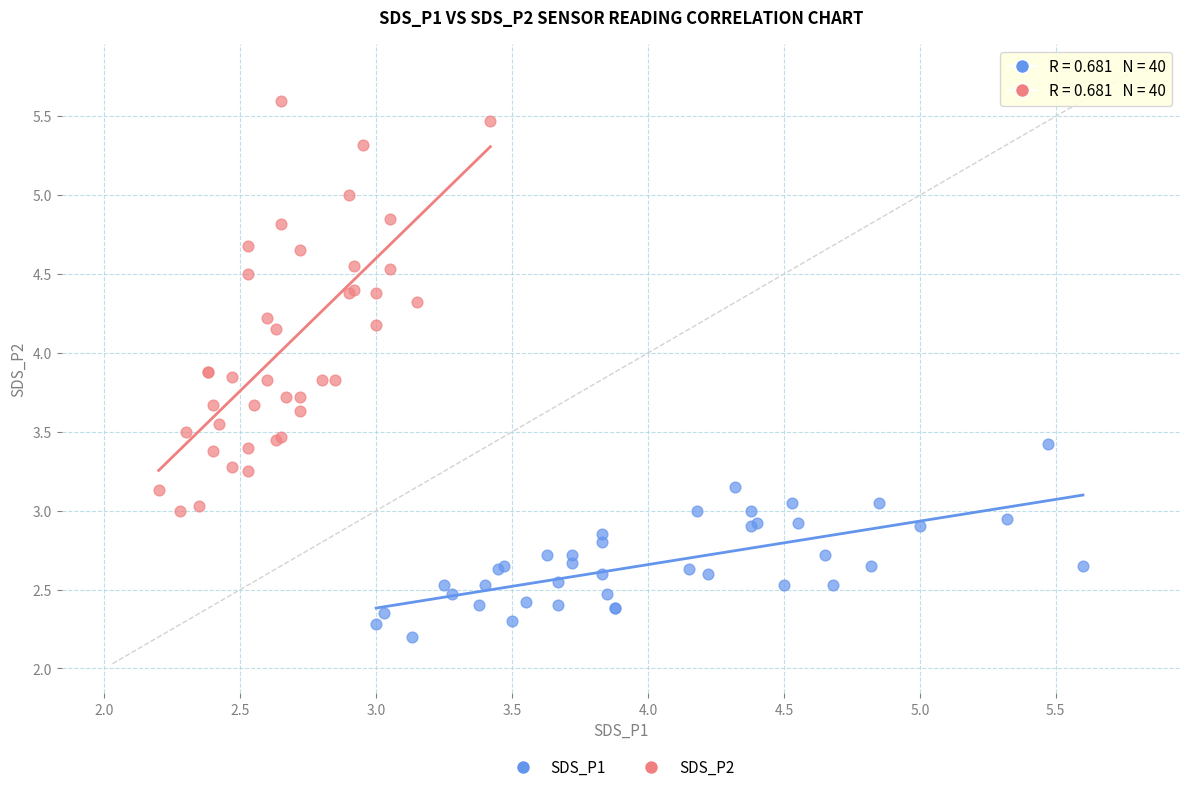

What are all the series names shown in the legend?

SDS_P1, SDS_P2